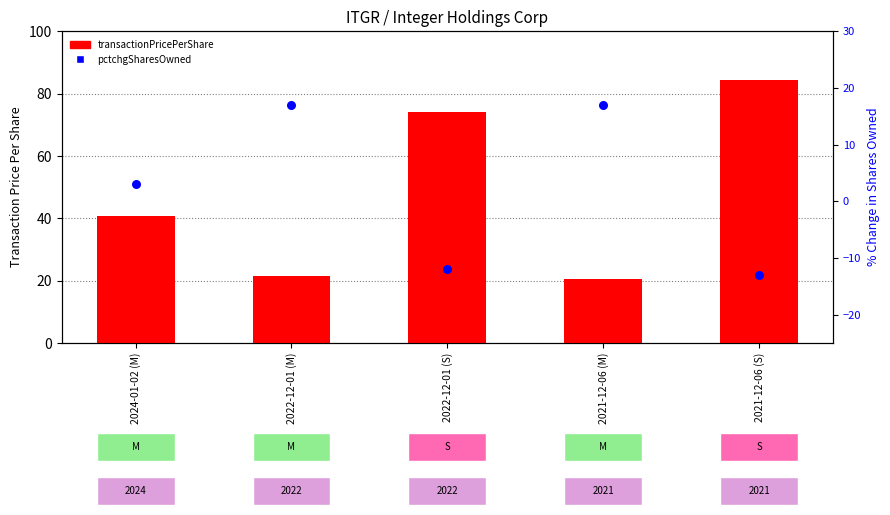

What are all the series names shown in the legend?

transactionPricePerShare, pctchgSharesOwned